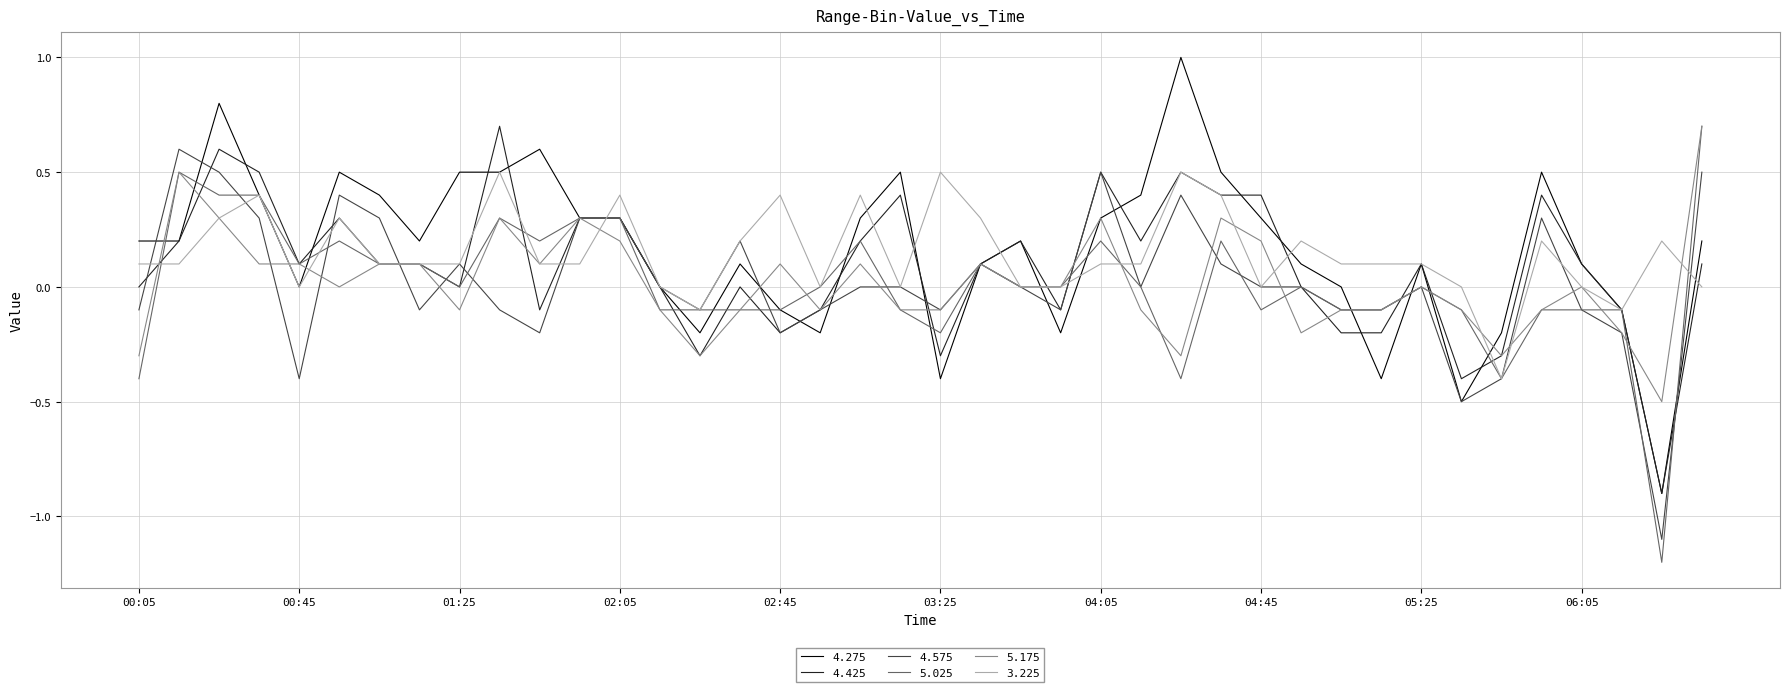

What is the greatest value displayed?

1.0